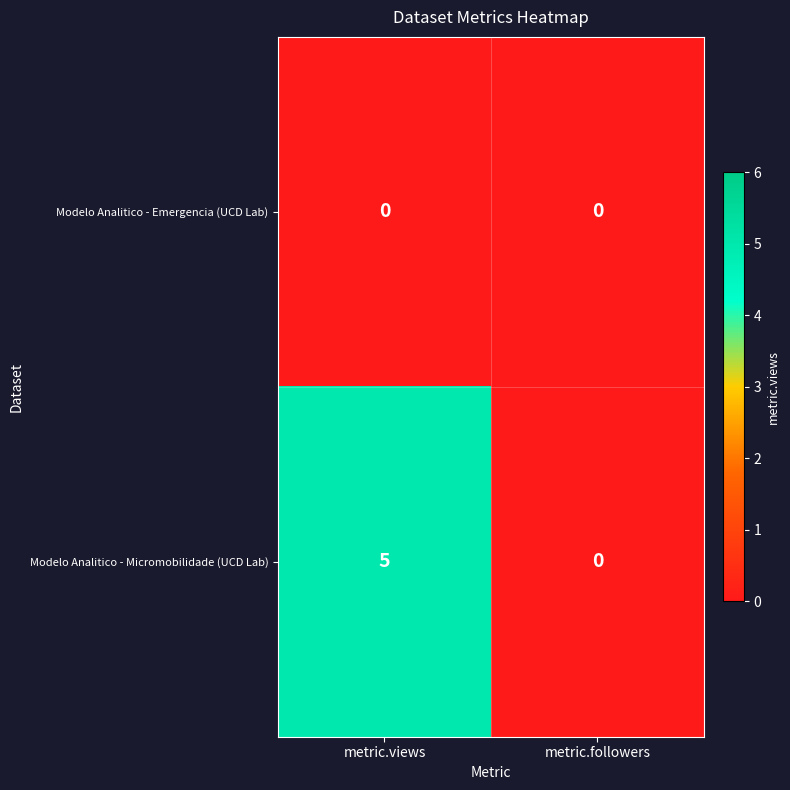

What is the total value across all series at metric.views?

5